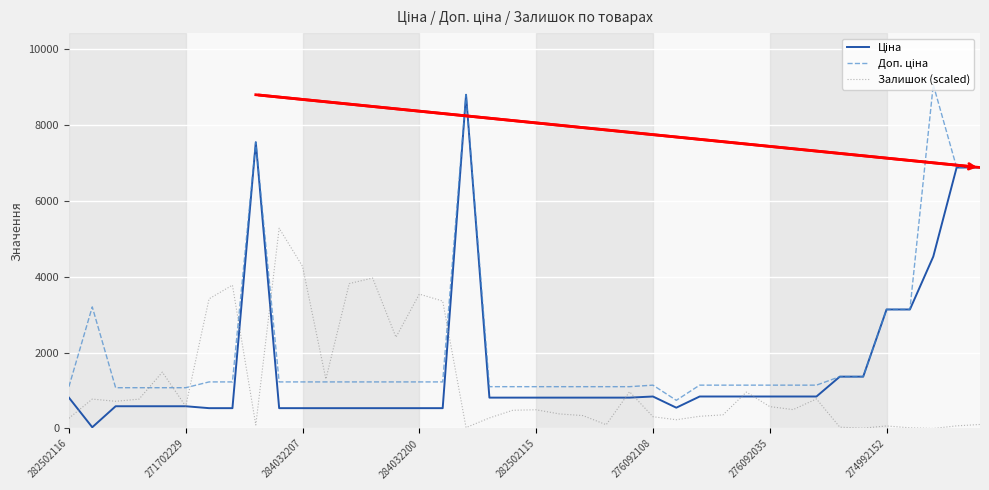

What is the maximum value shown in the chart?

9062.9